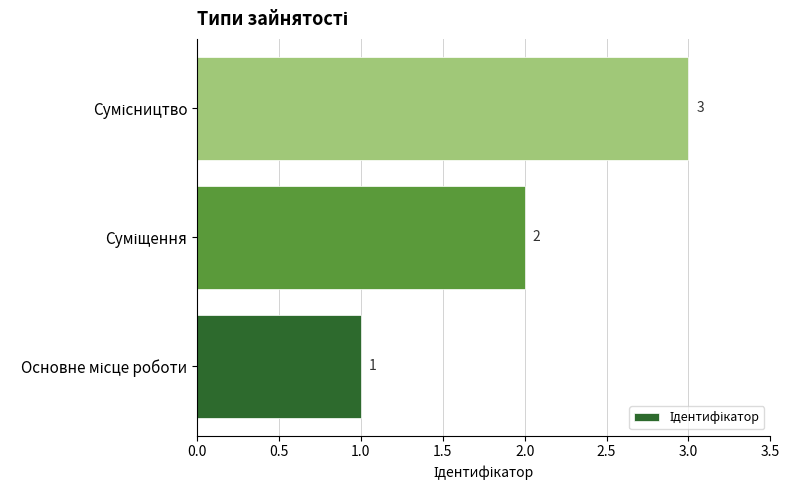

What is the sum of all values?

6